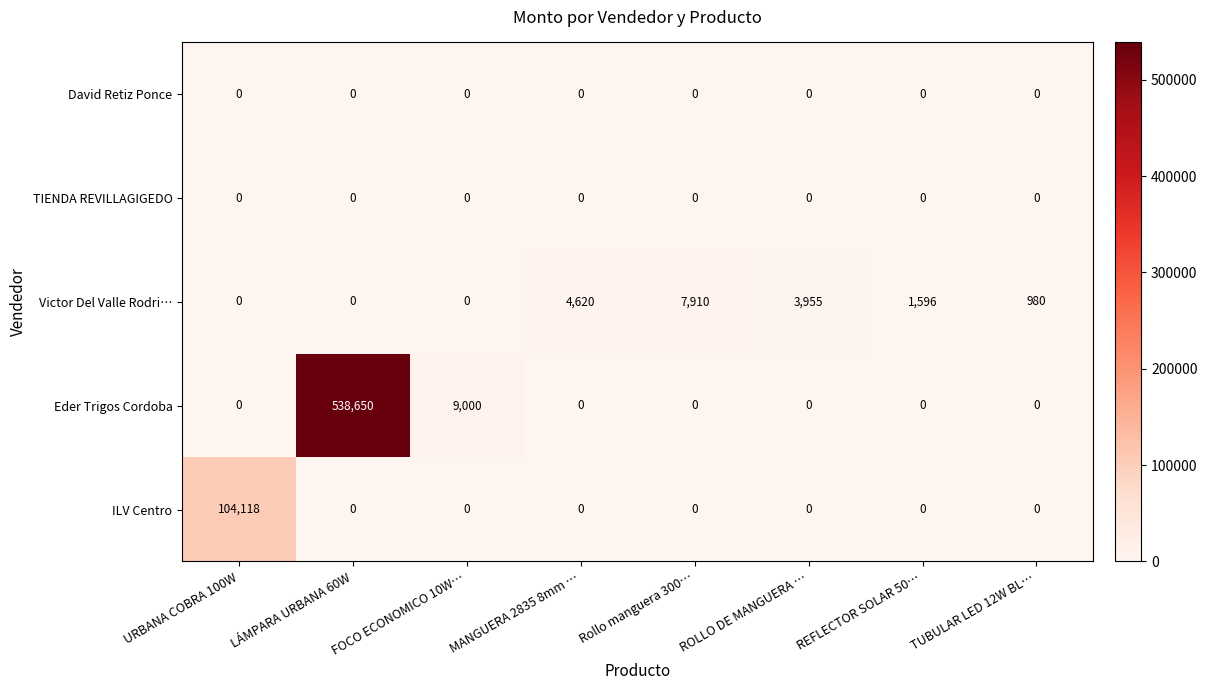

At how many categories does at least one series exceed 150725?

1